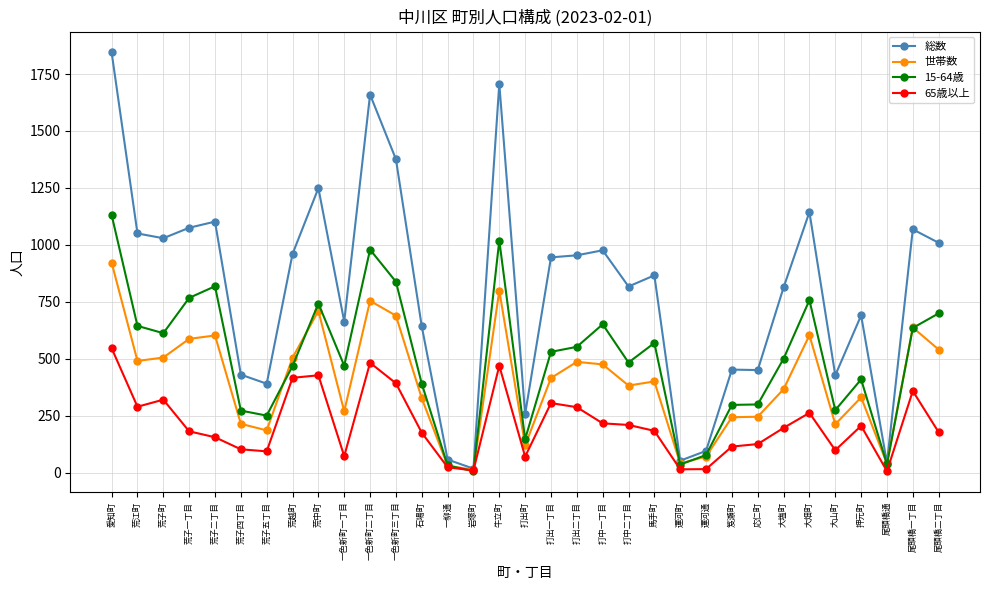

List the series in order of their peak value, highest first.

総数, 15-64歳, 世帯数, 65歳以上